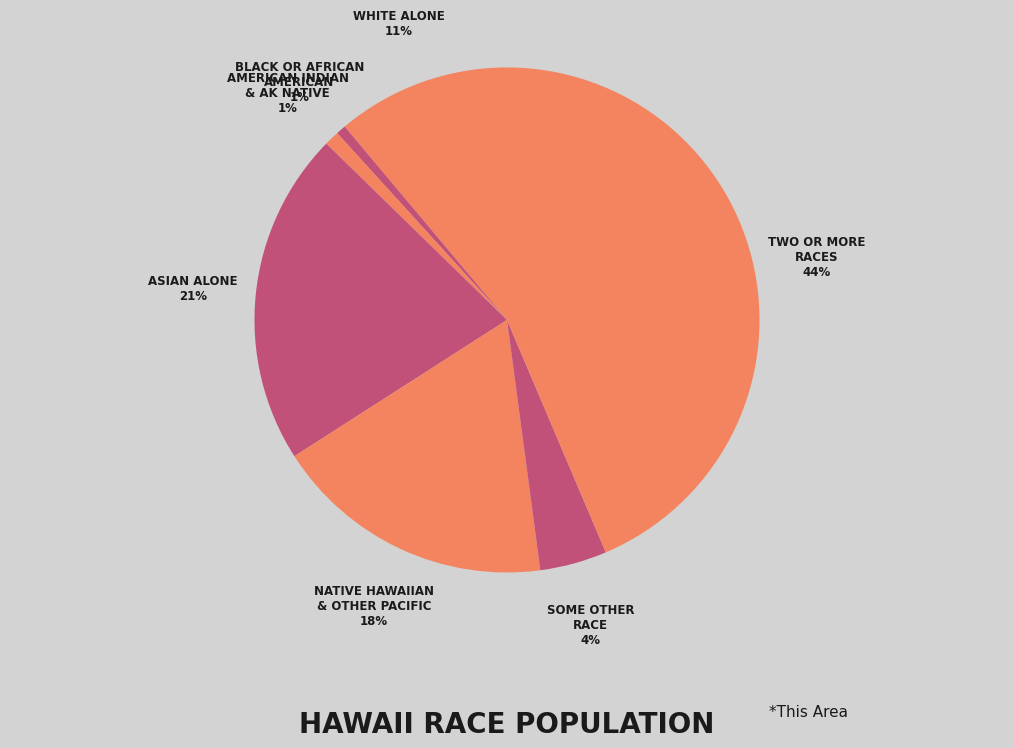

How many slices are in this pie chart?

7